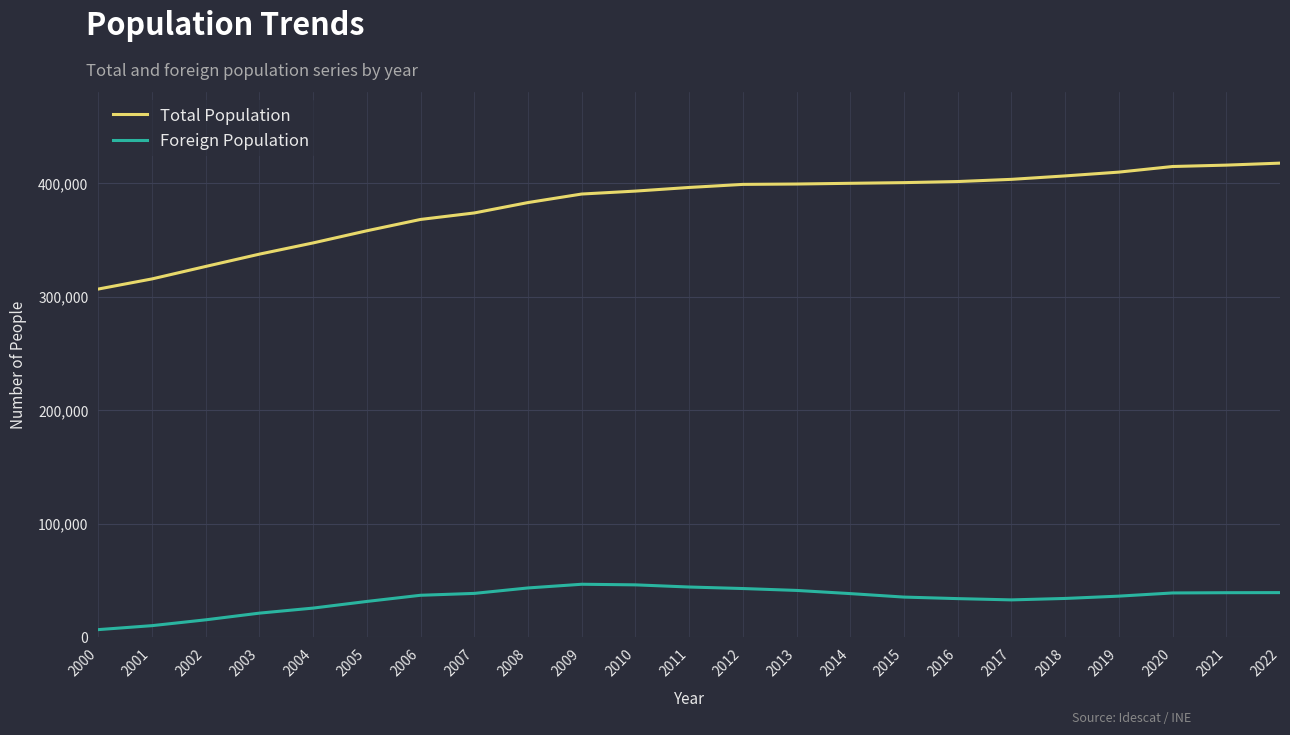

Does the chart display data point markers on the line(s)?

No